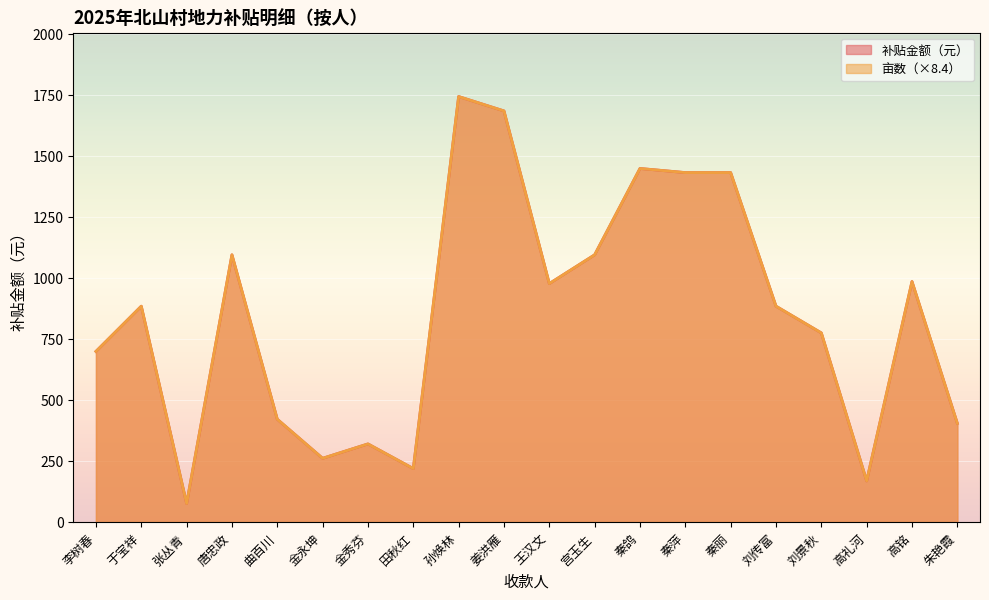

Reading right to left, list all the values displayed in this chart.

补贴金额: 404.5	986.1	168.6	775.4	884.9	1432.8	1432.8	1449.6	1095.6	977.6	1685.6	1744.6	219.1	320.3	261.3	421.4	1095.6	75.8	884.9	699.5
亩数: 404.5	986.1	168.6	775.4	884.9	1432.8	1432.8	1449.6	1095.6	977.7	1685.6	1744.6	219.1	320.3	261.3	421.4	1095.6	75.9	884.9	699.5